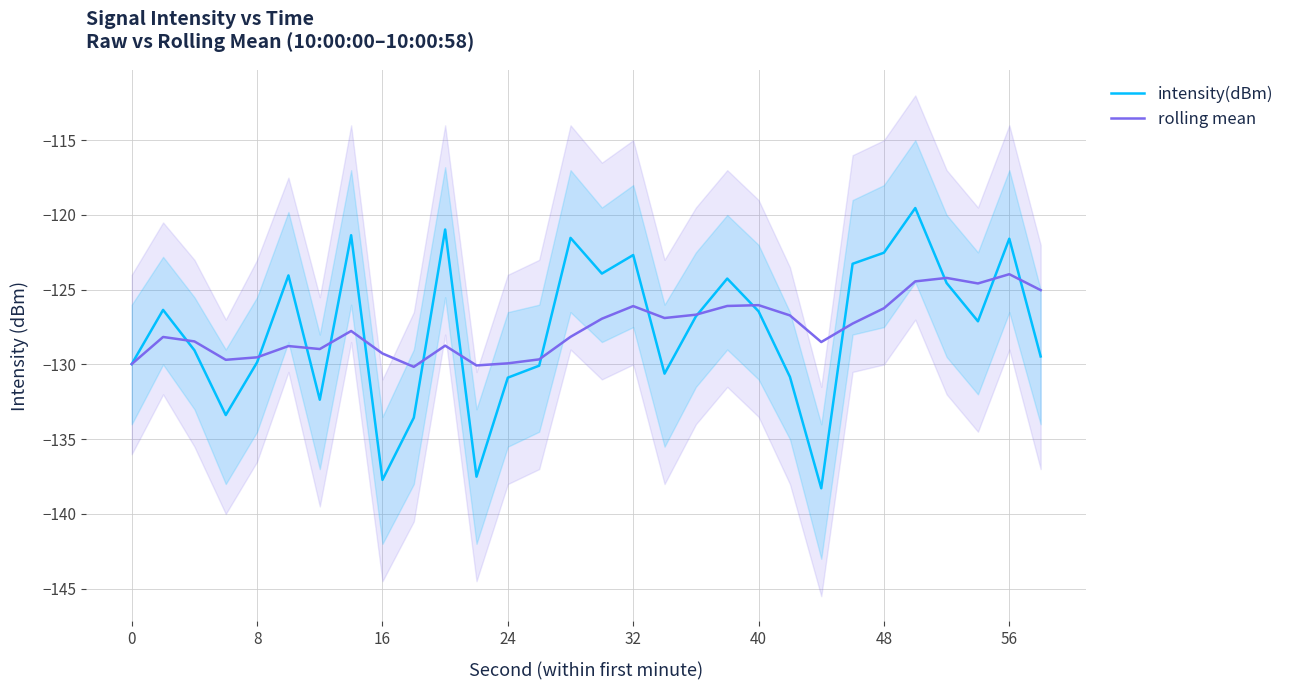

What is the difference between the maximum and minimum values in the intensity(dBm) series?

18.7